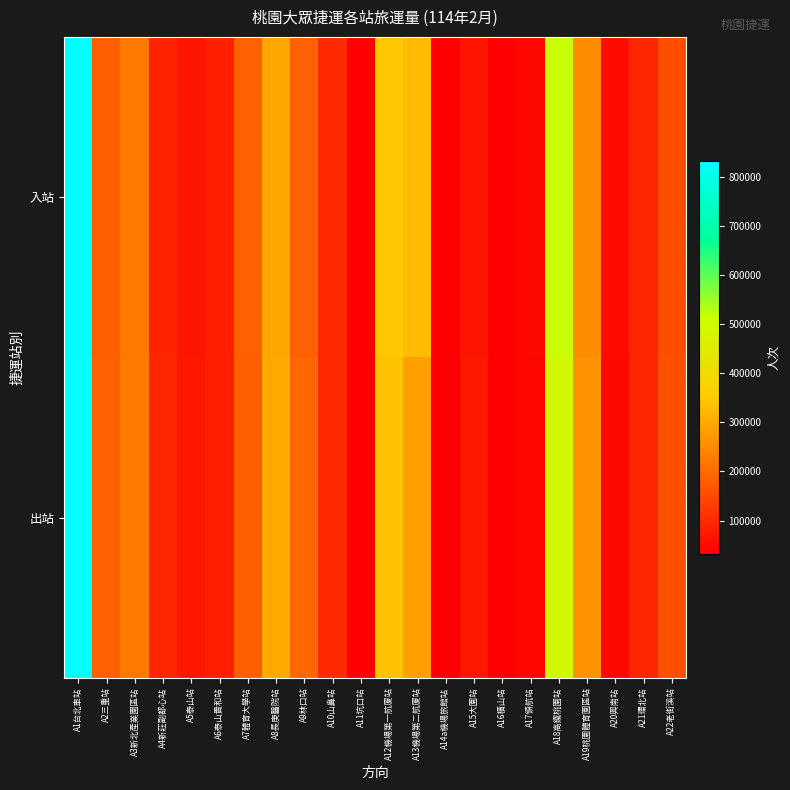

At which category does the chart reach its minimum across all series?

A14a機場旅館站